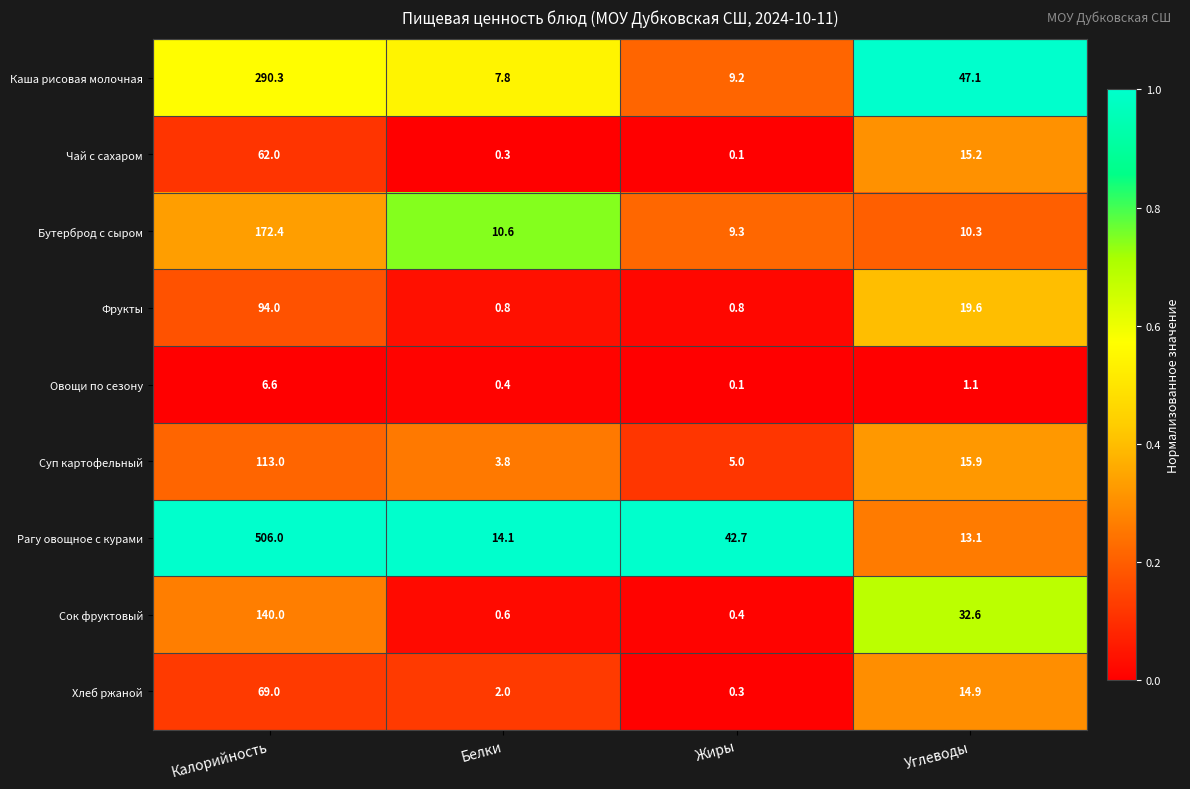

At which label is Рагу овощное с курами closest to 259?

Жиры